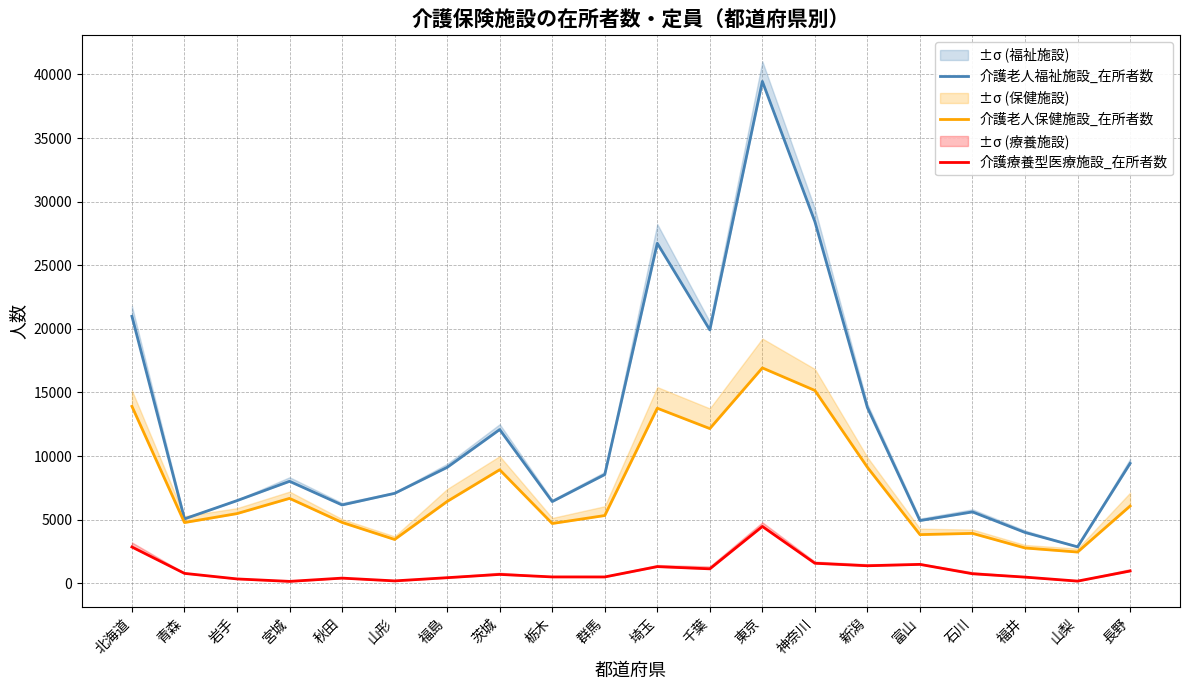

Where does the 介護老人保健施設_在所者数 series first go above 6067?

北海道